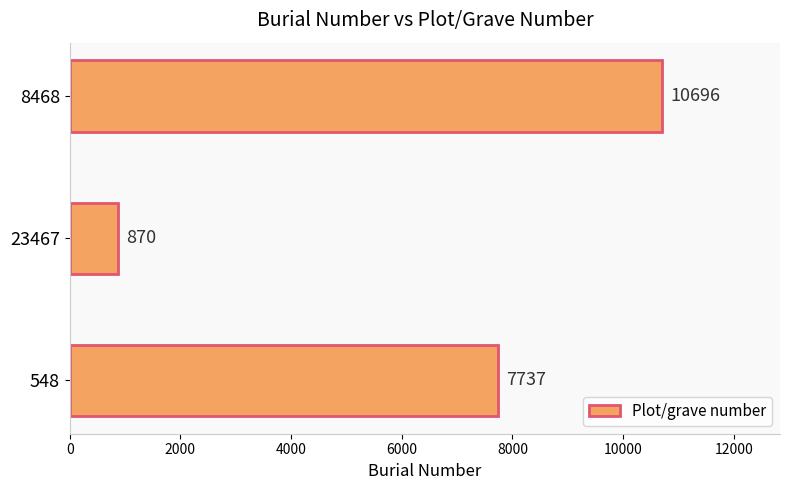

How many values are between 870 and 10696?

3